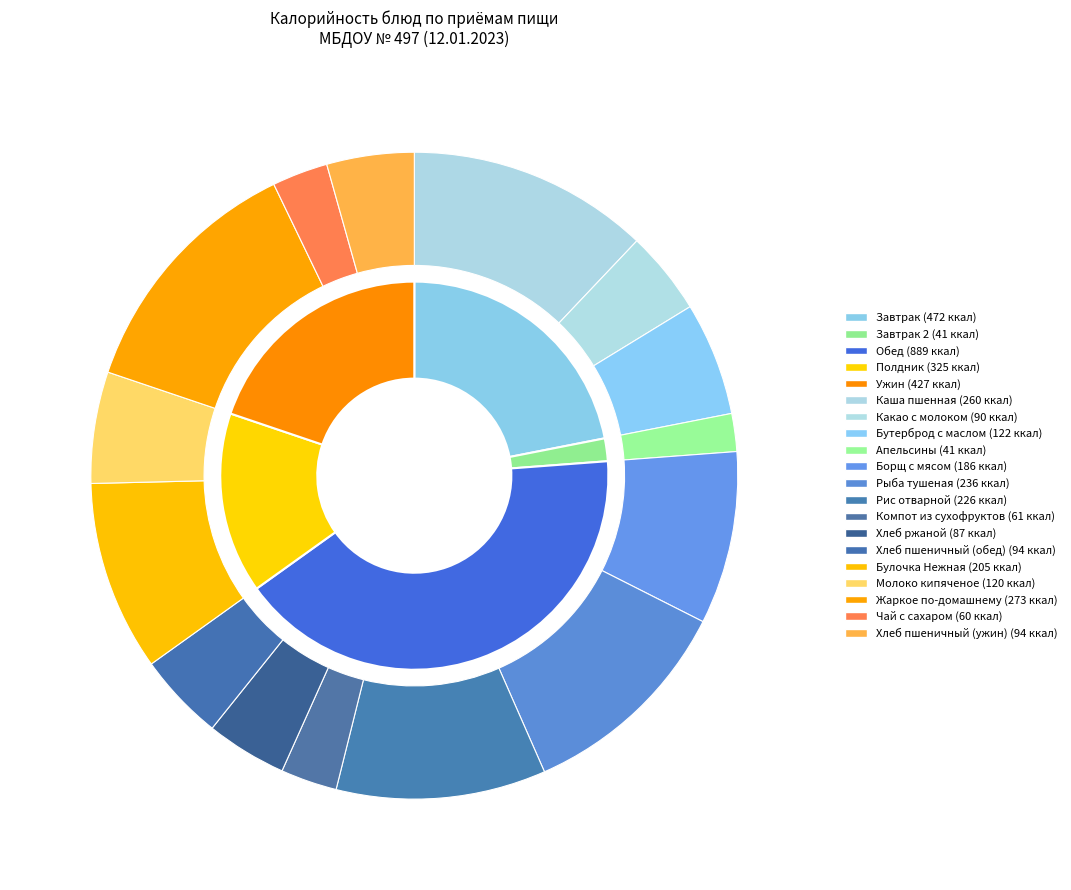

To the nearest percent, what percentage of the pie is Чай с сахаром?

3%